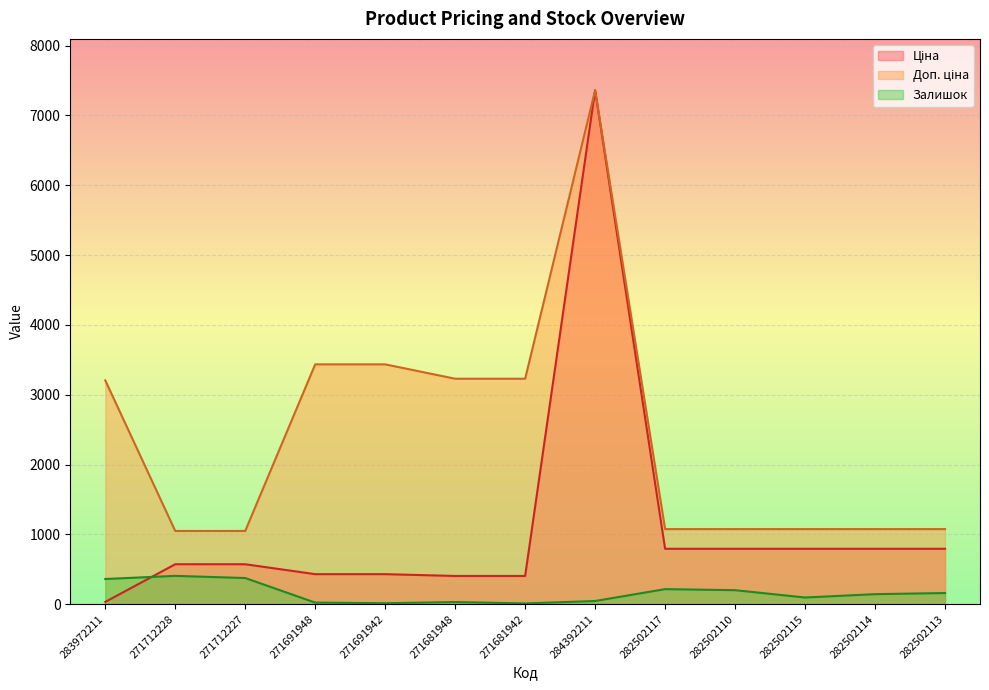

True or false: Залишок and Доп. ціна intersect in this chart.

False